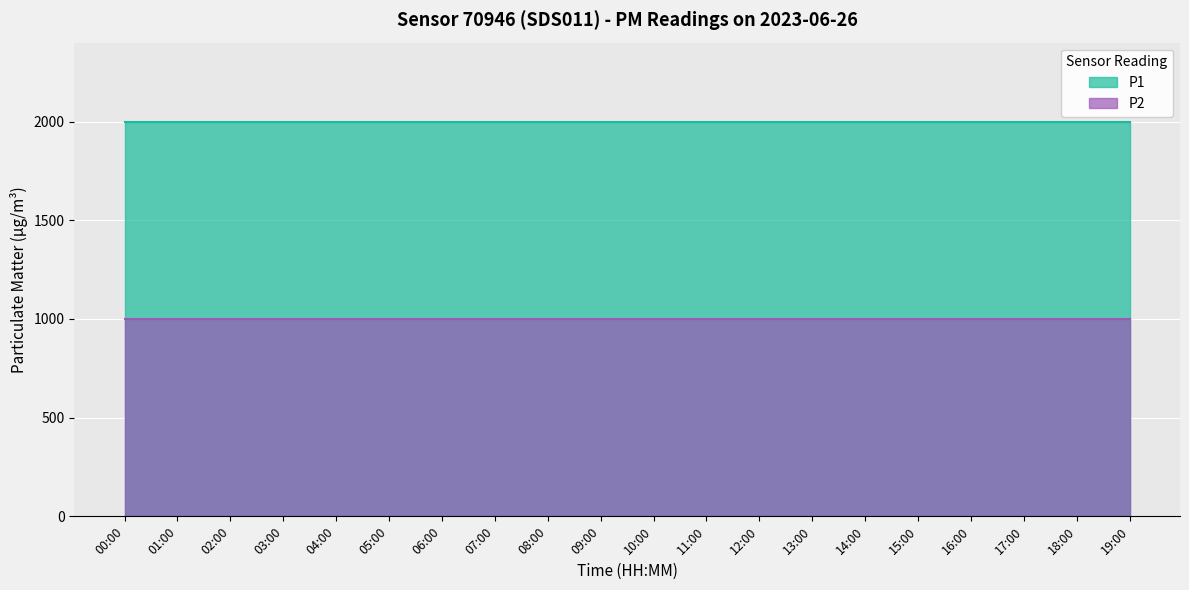

At which label does P2 reach its minimum?

00:00